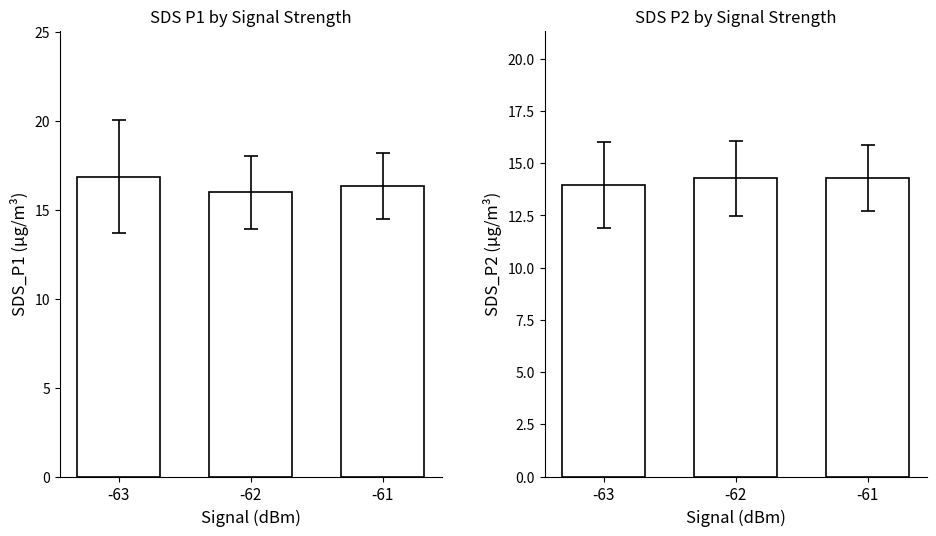

What are all the series names shown in the legend?

SDS_P1, SDS_P2